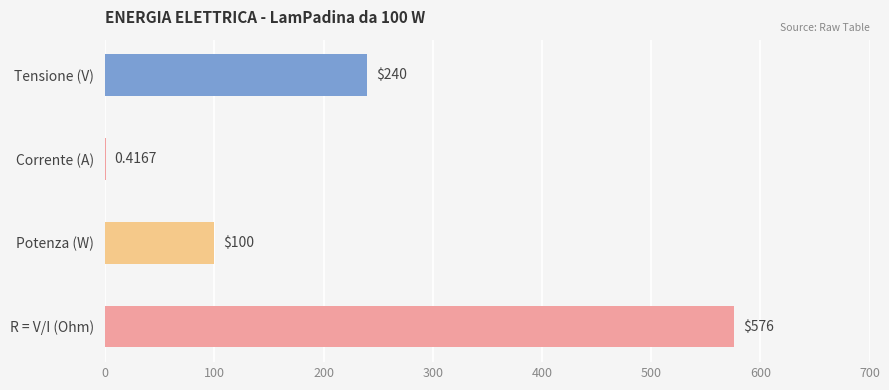

Which has a higher value, Potenza (W) or R = V/I (Ohm)?

R = V/I (Ohm)